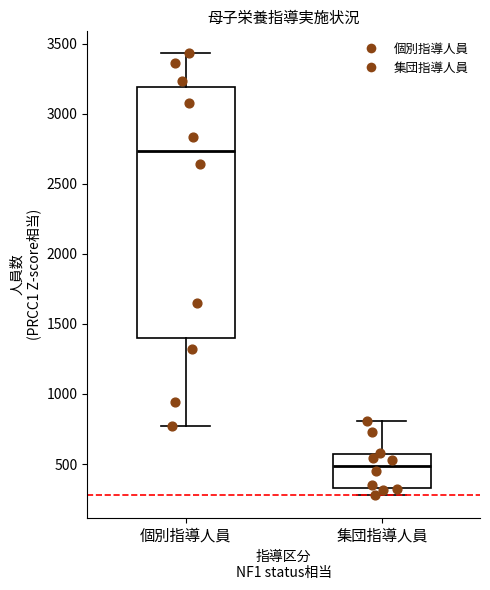

Which box's median line is the lowest?

集団指導人員